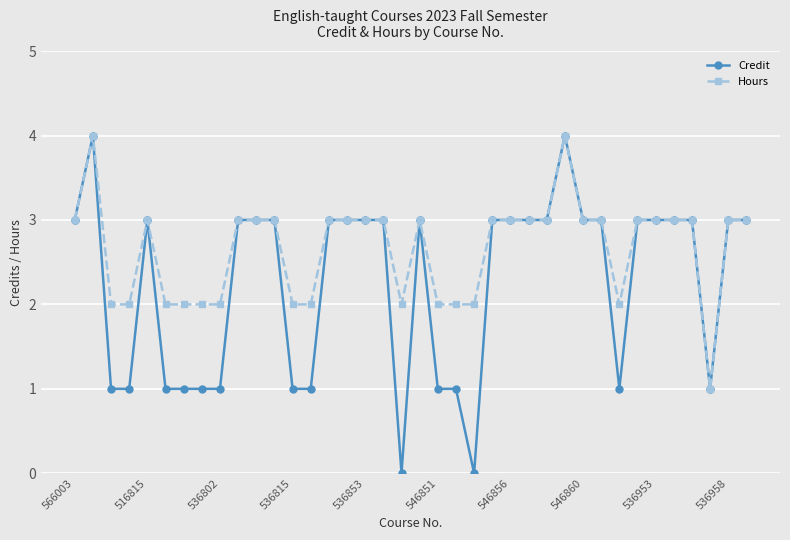

What is the maximum value shown in the chart?

4